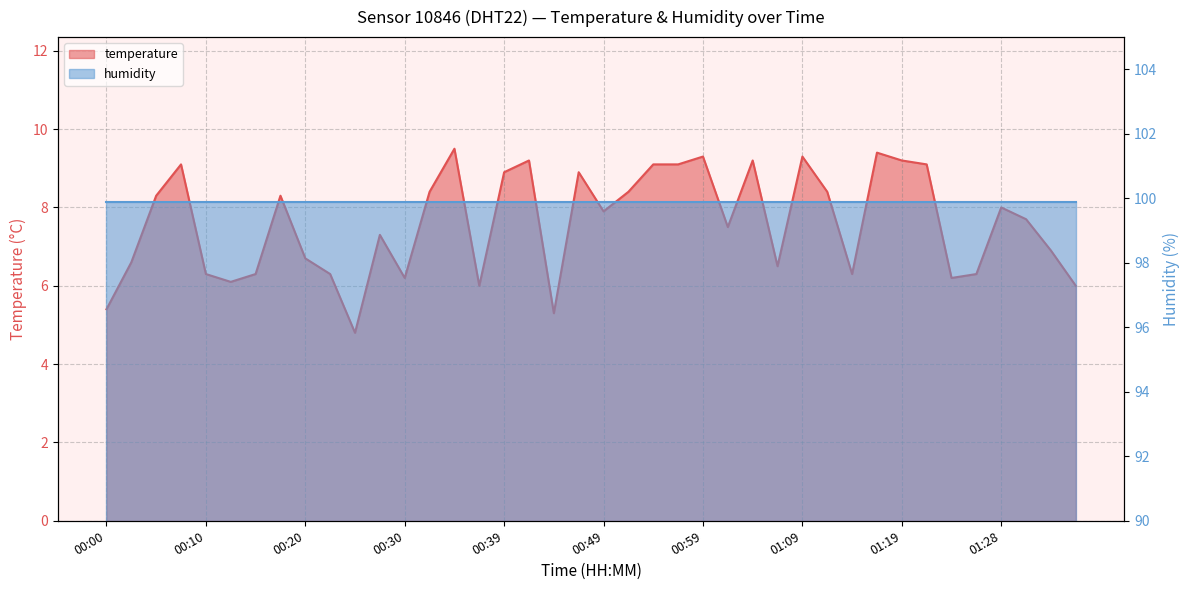

Which has a higher value, 00:37 or 01:09?

01:09